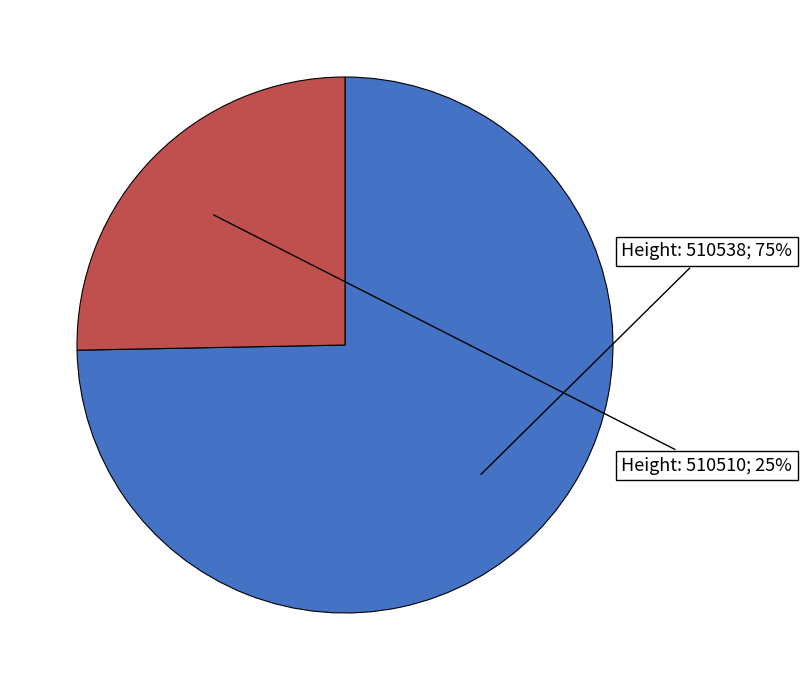

Does any single category account for the majority?

Yes